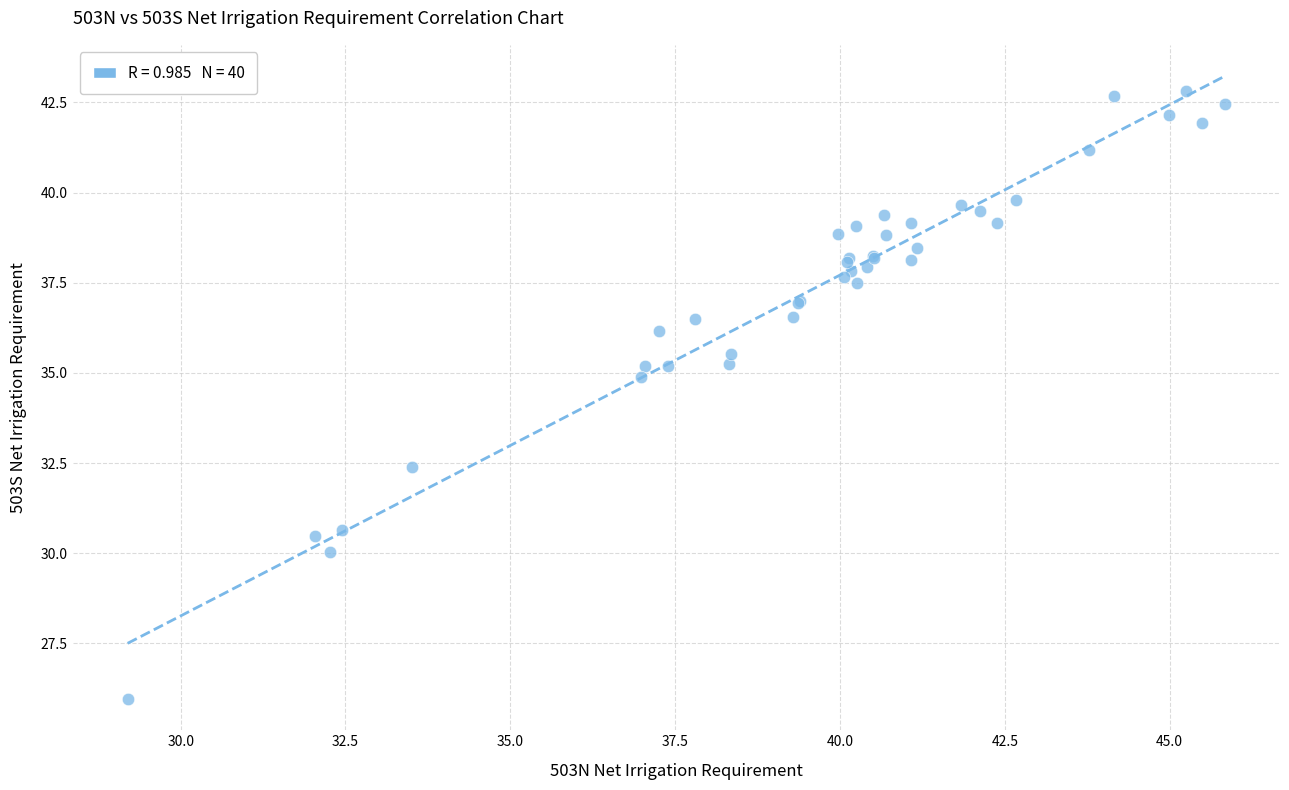

What Y value in the scatter plot is closest to 34?

34.9